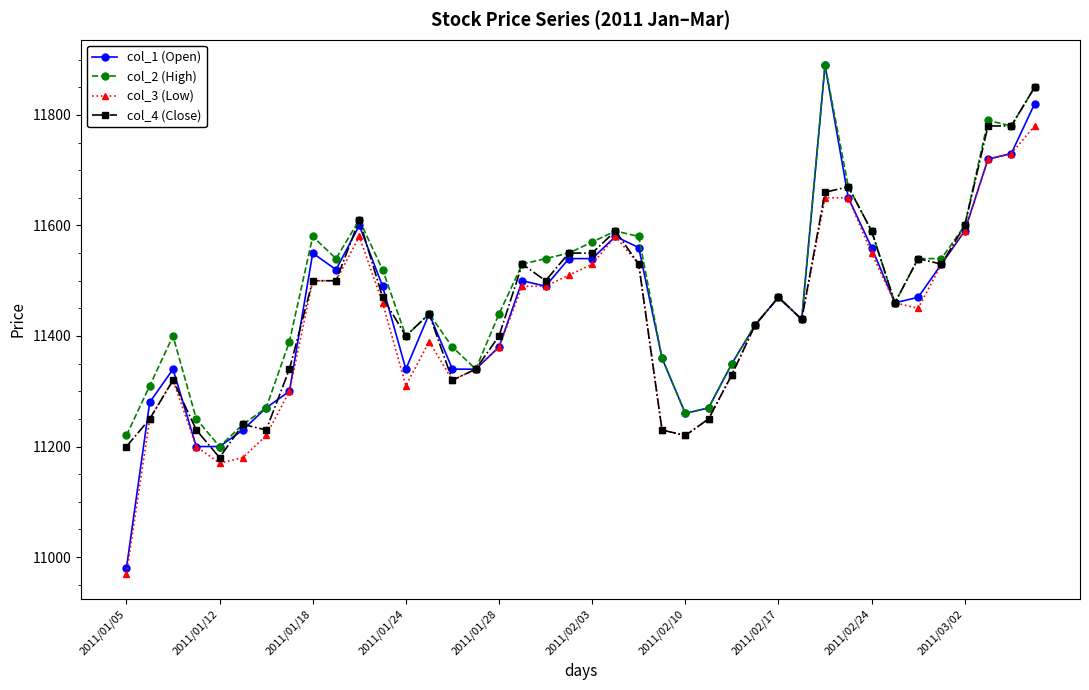

What is the greatest value displayed?

11890